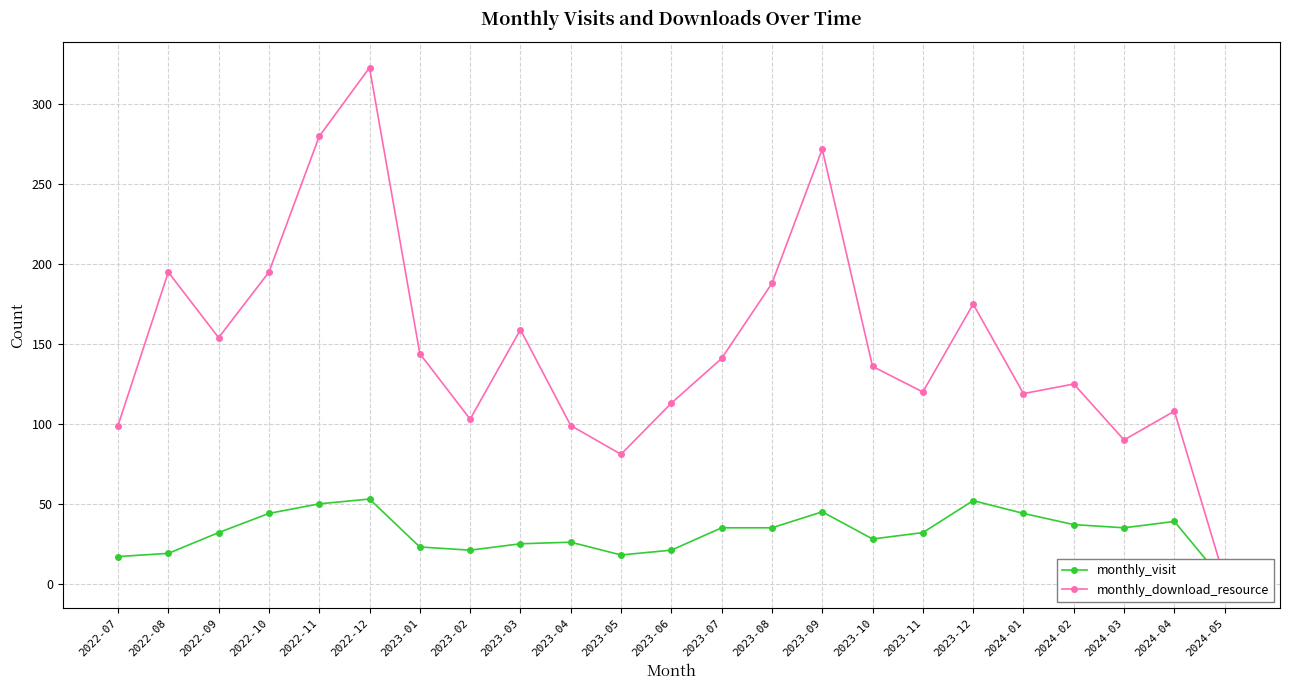

Between 2022-08 and 2022-10, which series saw the biggest shift?

monthly_visit